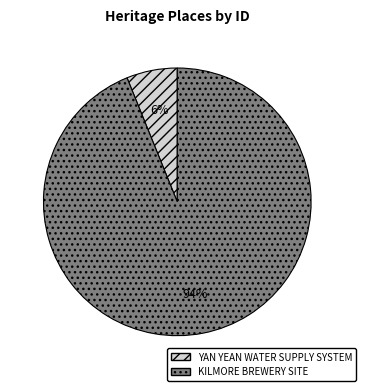

Is there any slice that represents more than half of the pie?

Yes